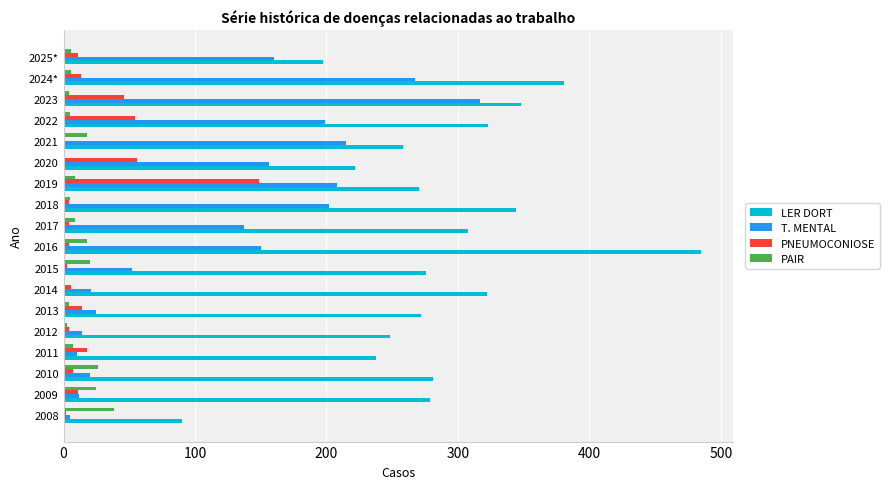

At which category does the chart reach its peak across all series?

2016